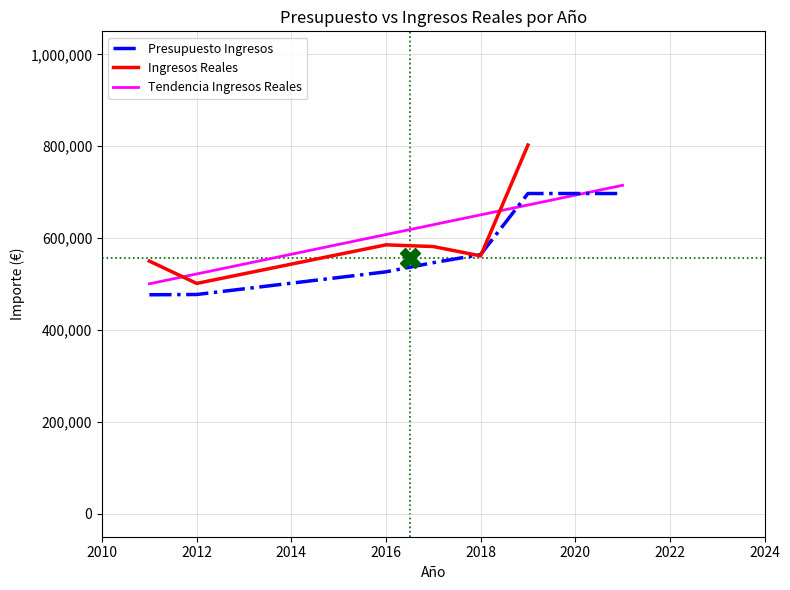

The value of Tendencia Ingresos Reales at 2018 is 336600.9. True or false?

False